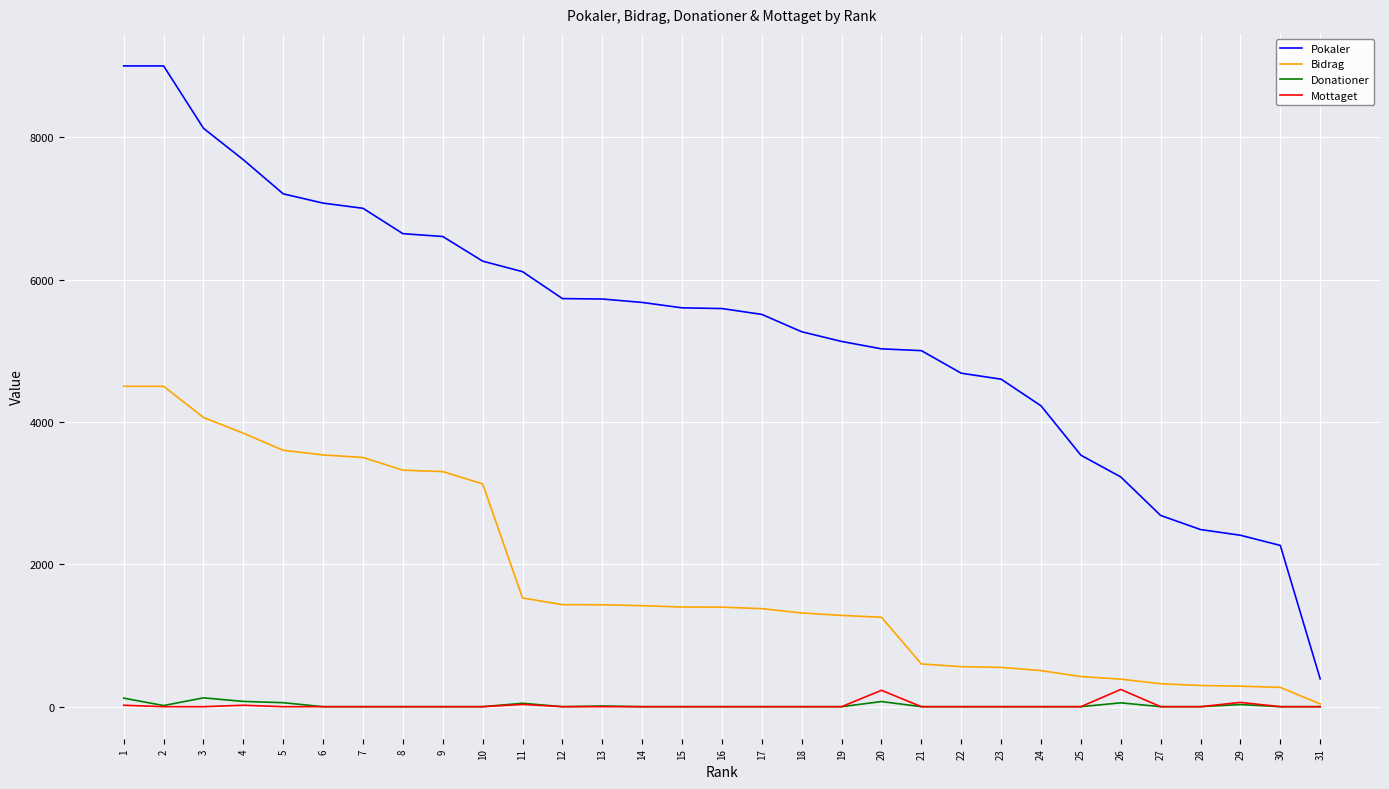

True or false: Pokaler and Mottaget intersect in this chart.

False